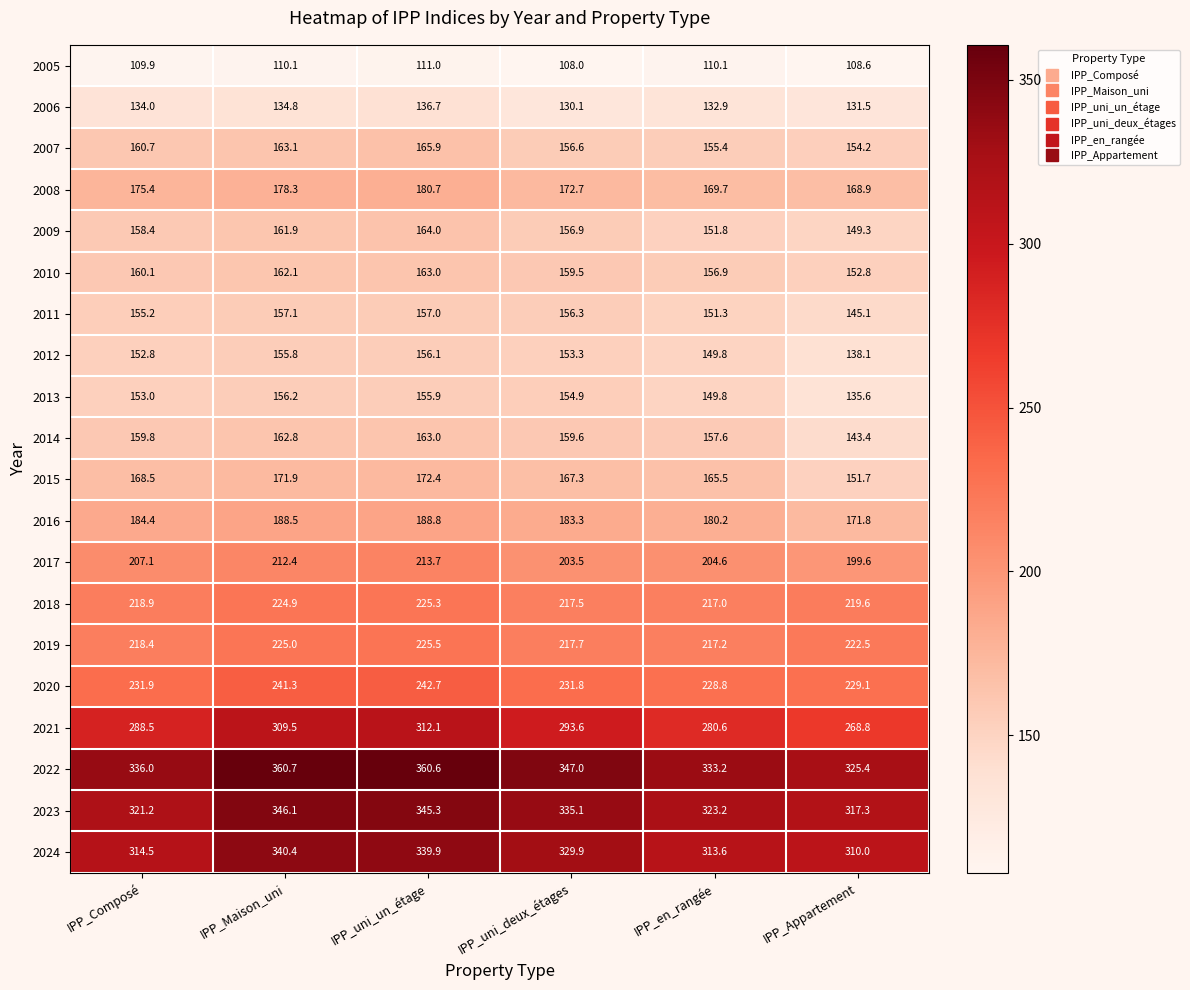

What is the lowest value of the 2023 series?

317.3